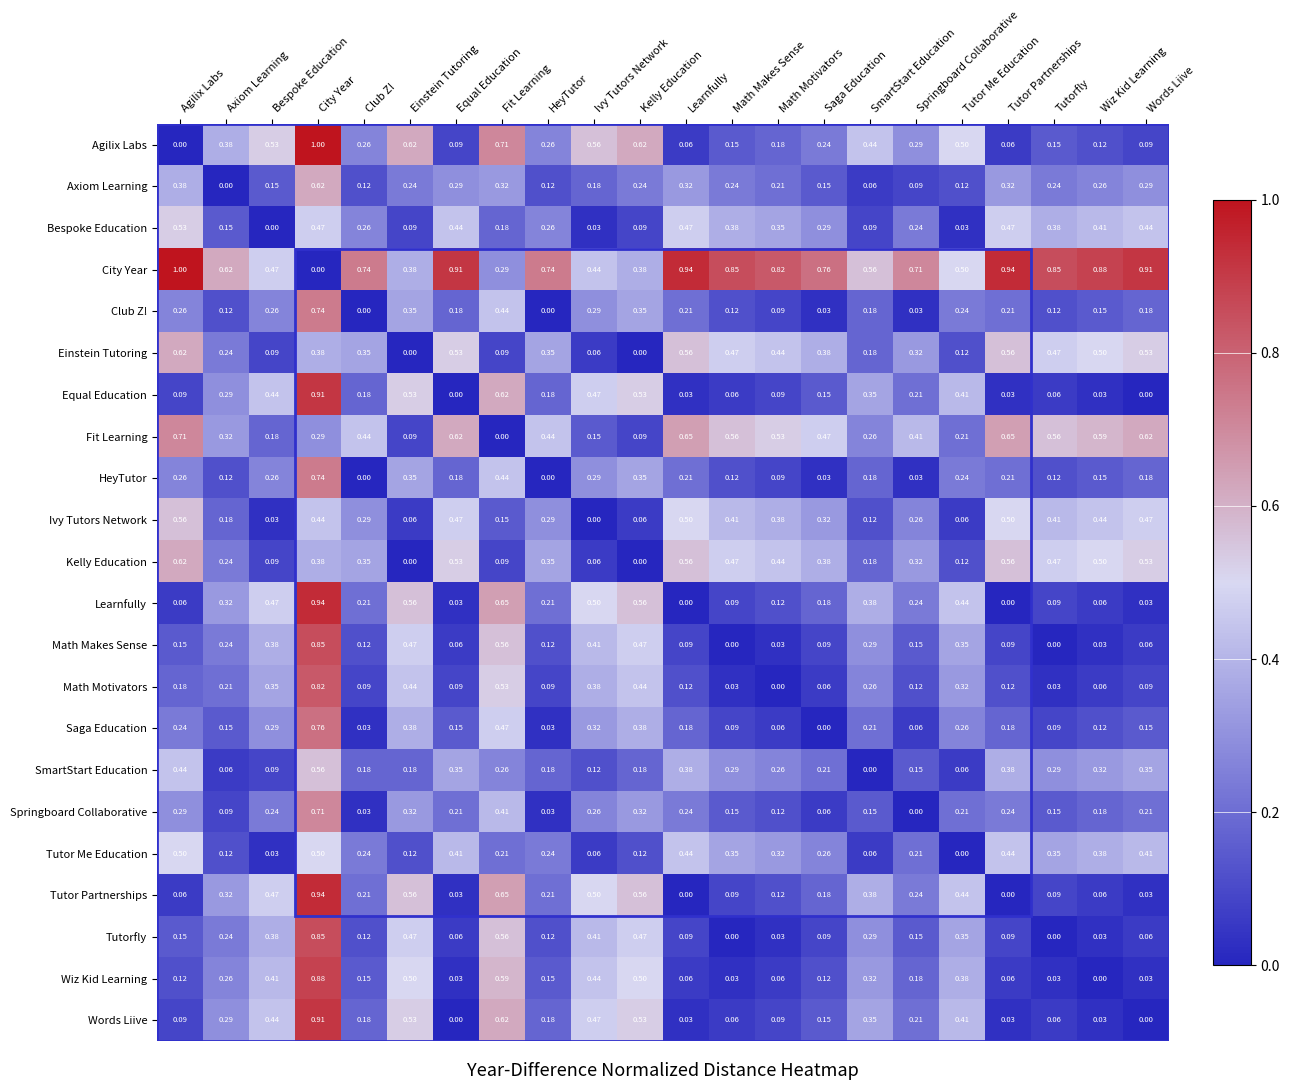

Which series has the largest total across all categories?

City Year